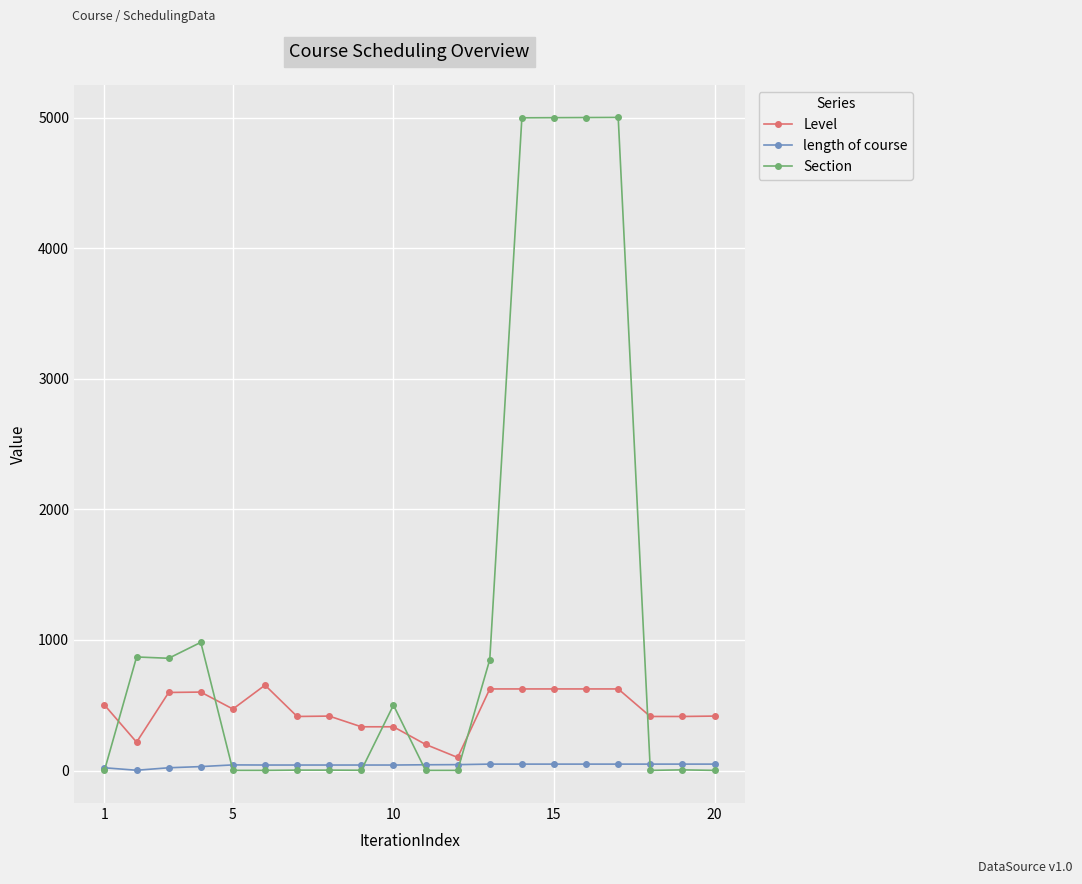

What is the highest value of the Section series?

5004